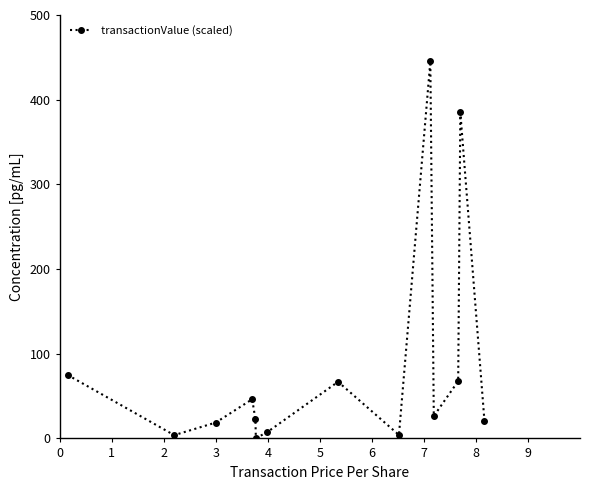

True or false: the data has more than 0 interior local peaks.

True